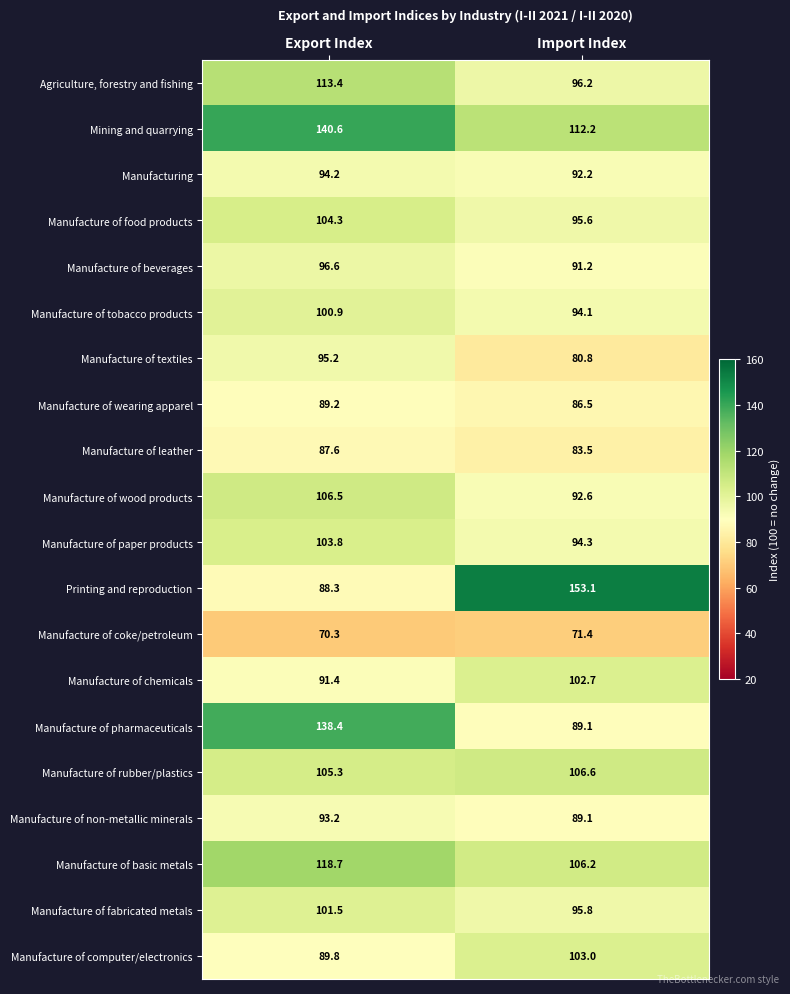

Rank the categories by Mining and quarrying value from highest to lowest.

Export Index, Import Index